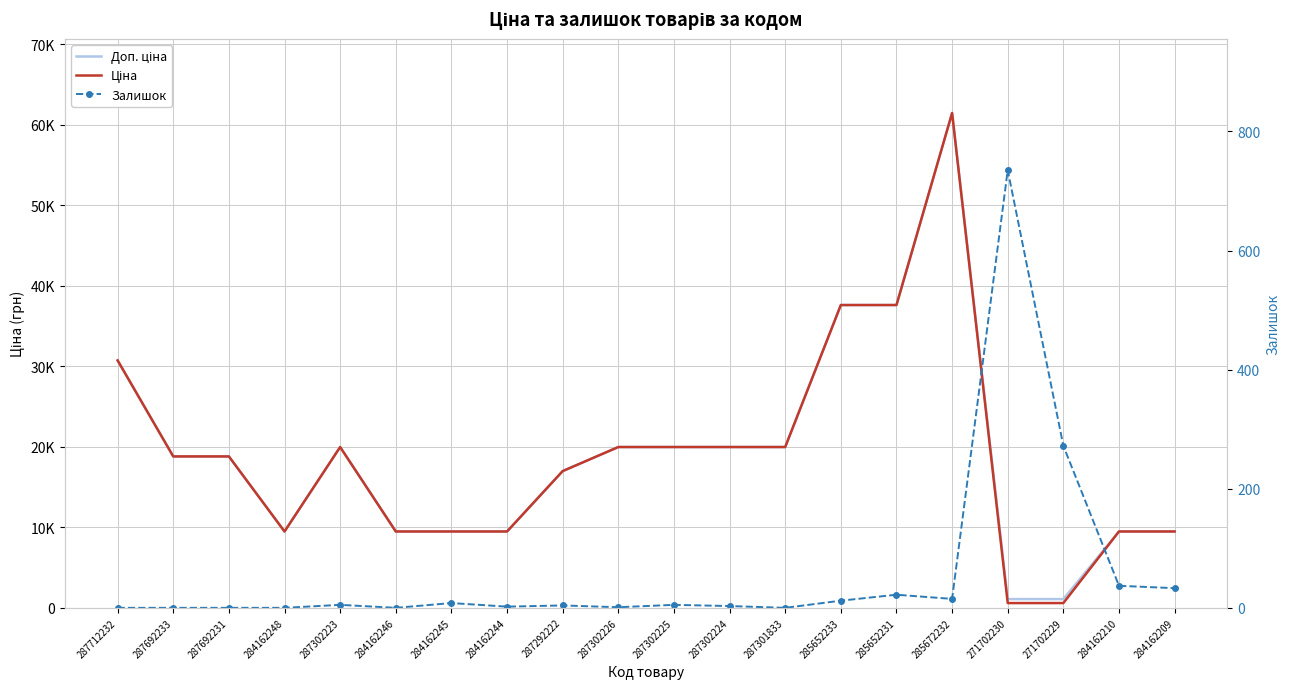

What is the average value of the Доп. ціна series?

19038.7